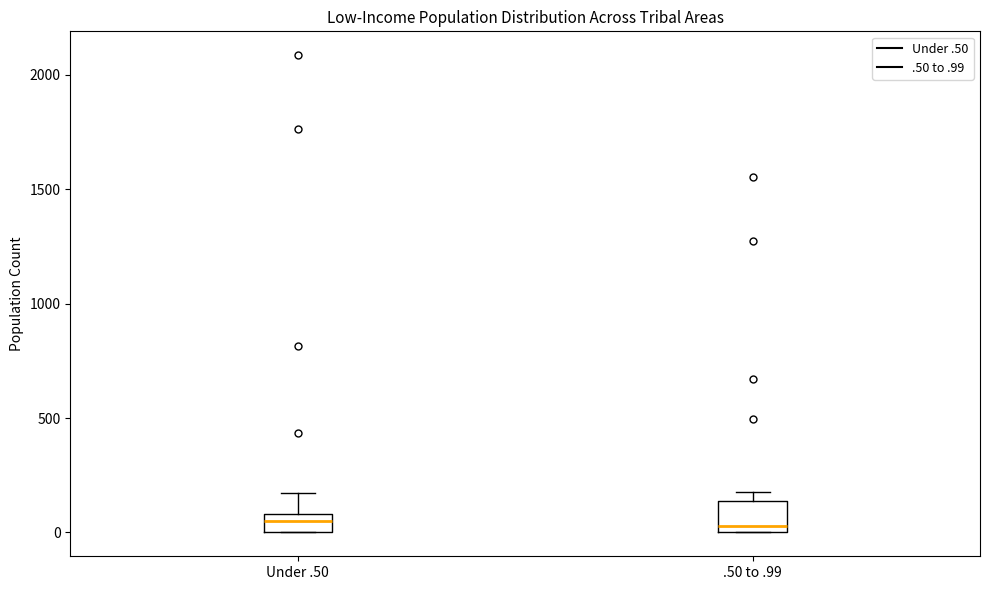

Where is the upper edge of the box for .50 to .99 on the y-axis? The values are not printed on the chart, so give them approximately, as read against the axis.

150